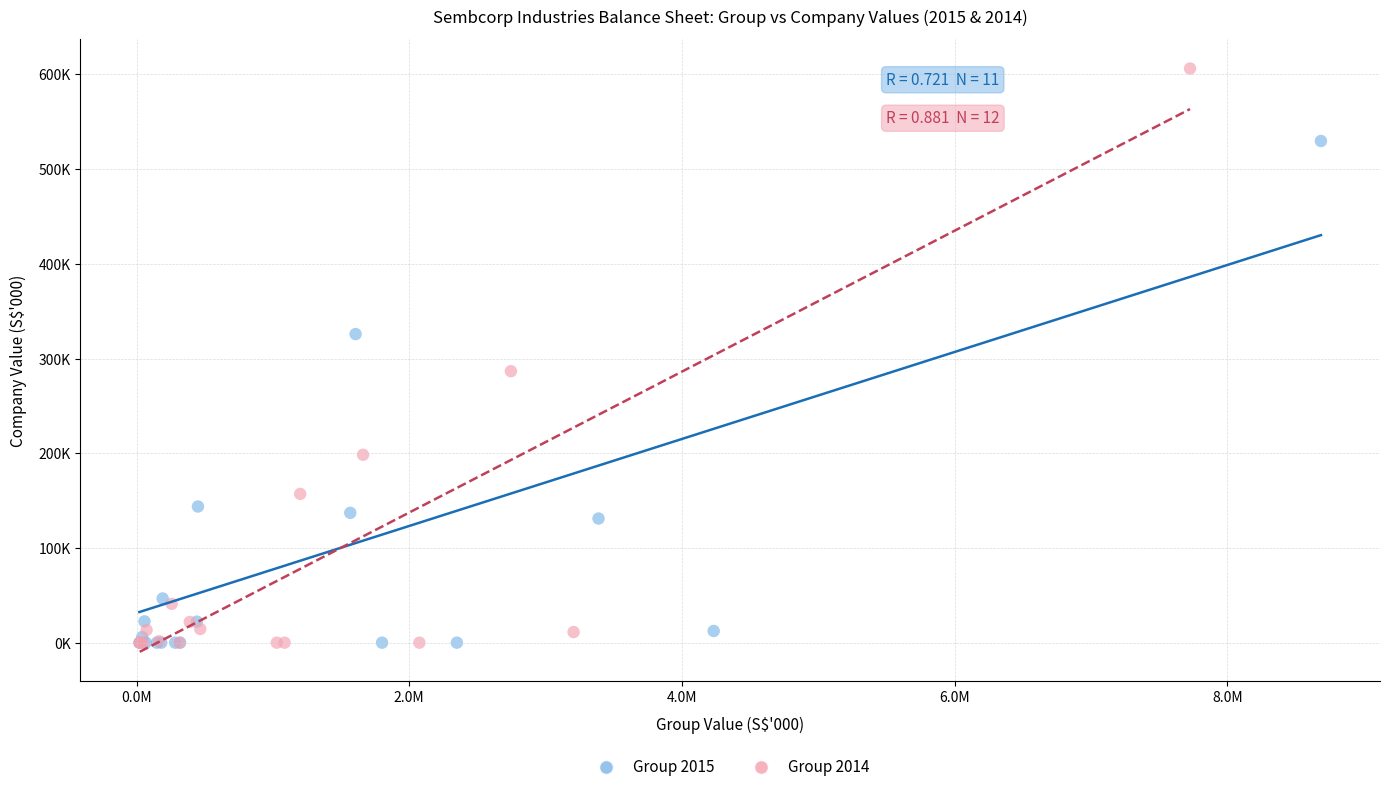

Which series contains the highest Y value?

Group 2014